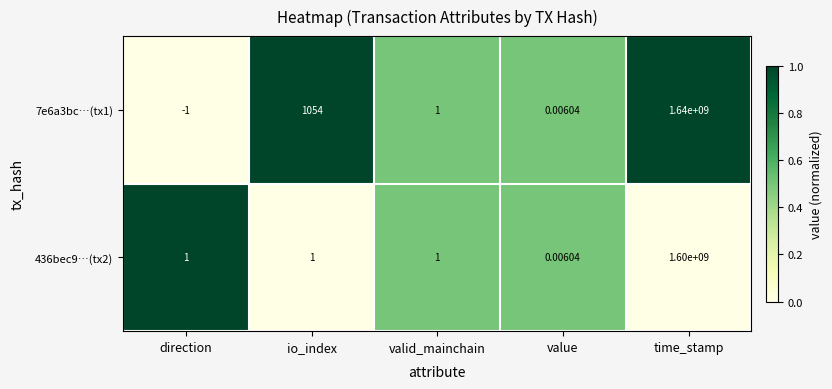

Rank the categories by 7e6a3bc…(tx1) value from highest to lowest.

time_stamp, io_index, valid_mainchain, value, direction